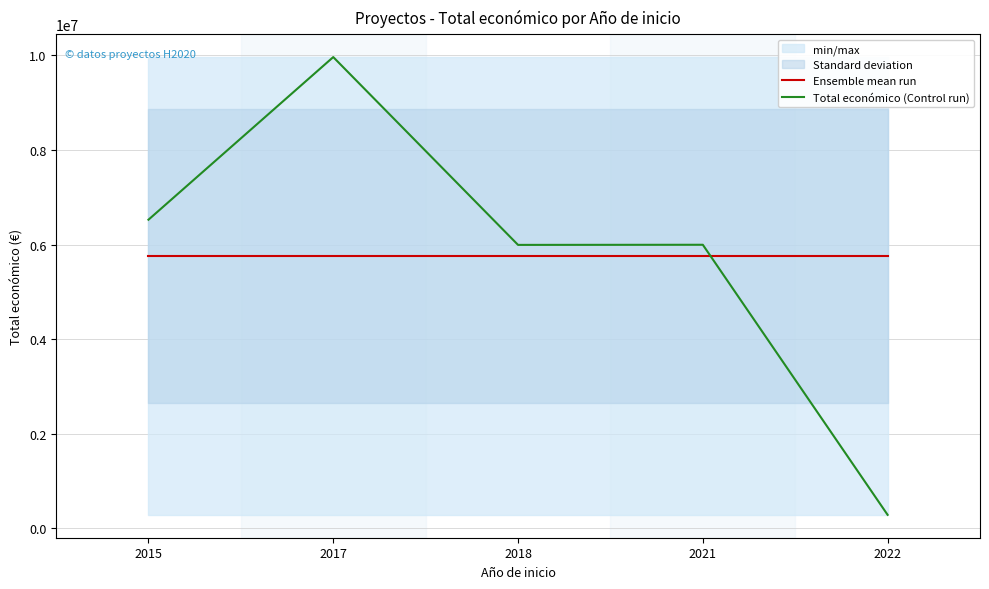

What is the difference between the second highest and minimum values in the Total económico (Control run) series?

6238778.0